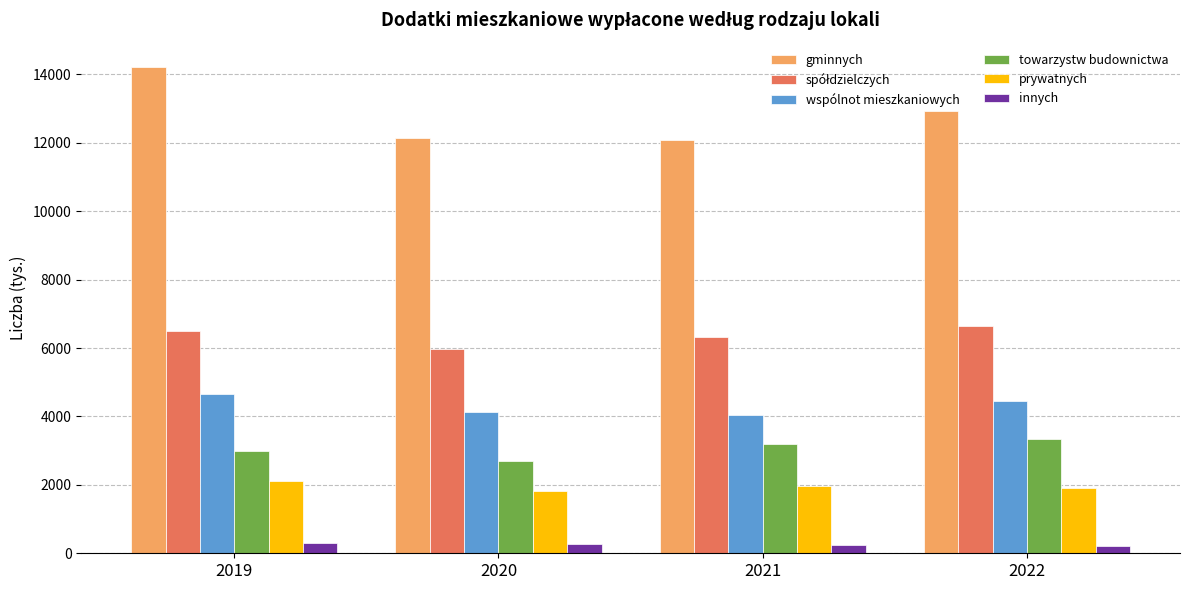

The value of prywatnych at 2021 is 1315. True or false?

False